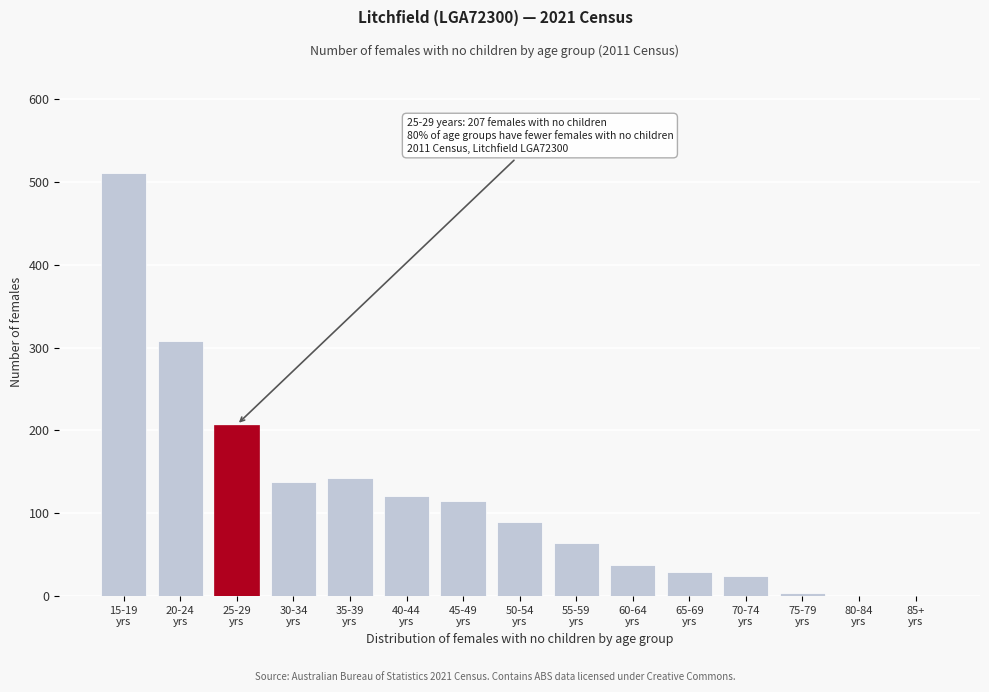

What is the sum of all values?

1791